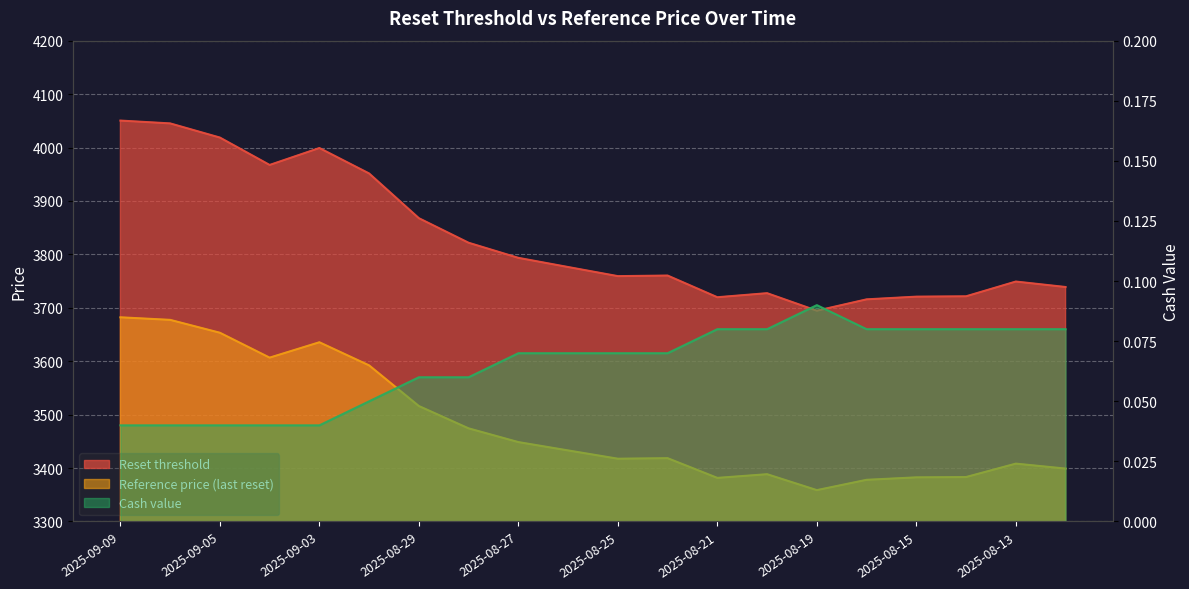

True or false: Reset threshold has more than 2 points higher than both neighbors.

True